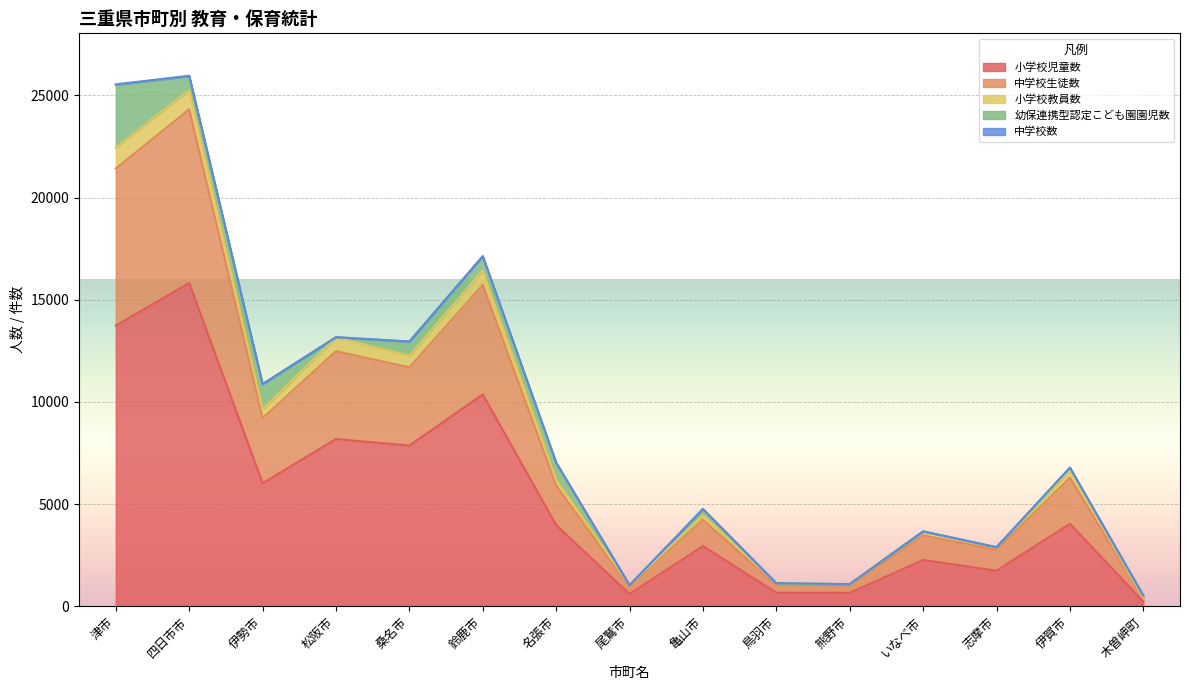

What is the maximum value for 小学校児童数?

15818